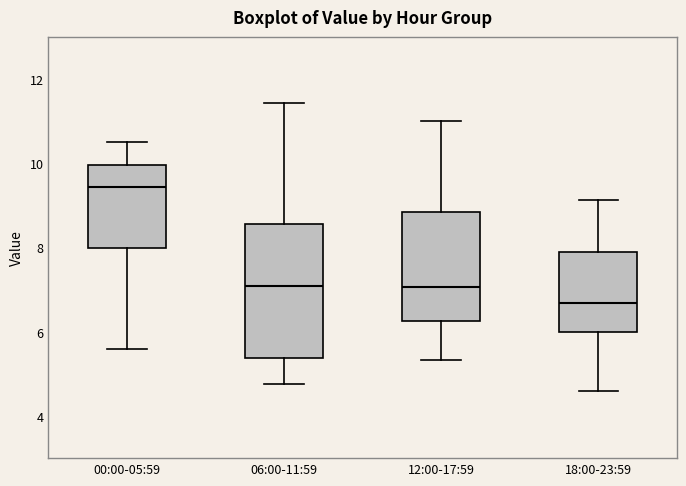

Where does the upper whisker of the box for 06:00-11:59 end on the y-axis? The values are not printed on the chart, so give them approximately, as read against the axis.

11.4